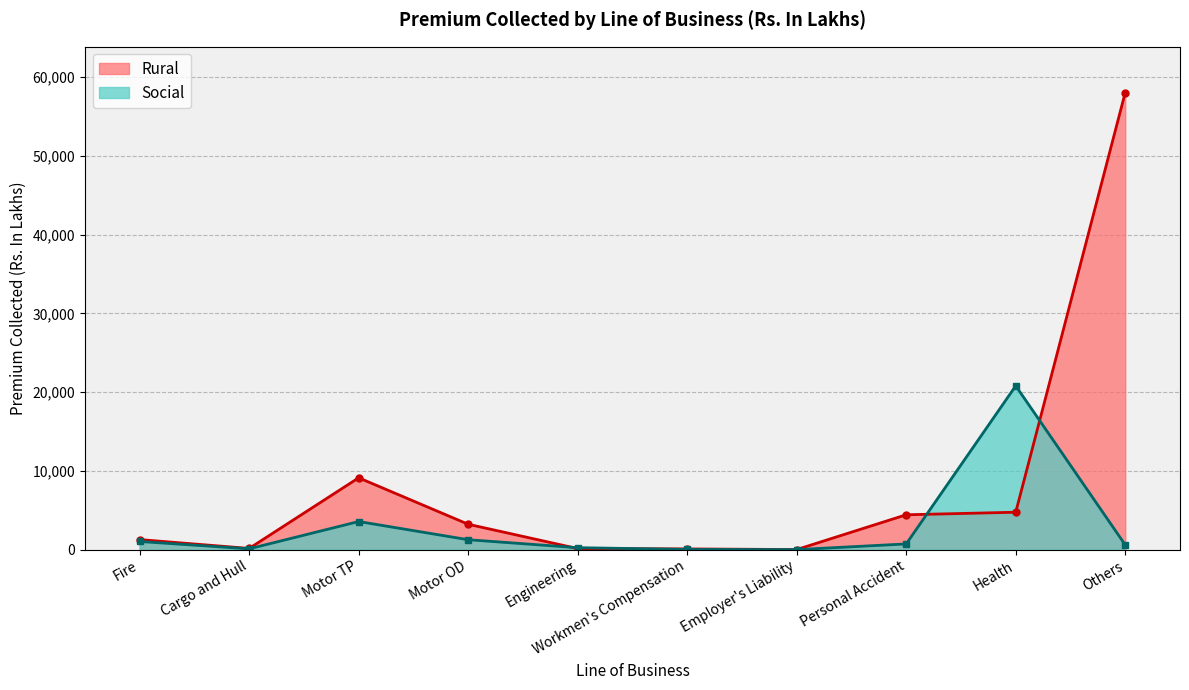

How many series are shown in this chart?

2